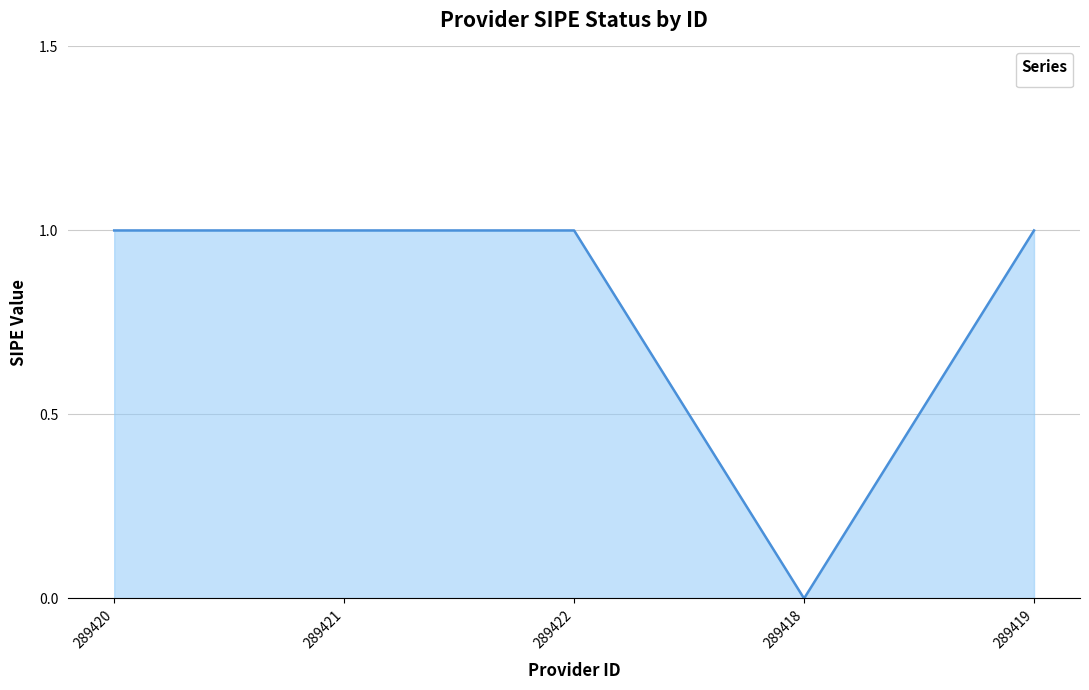

True or false: there are more than 2 points higher than both neighbors.

False